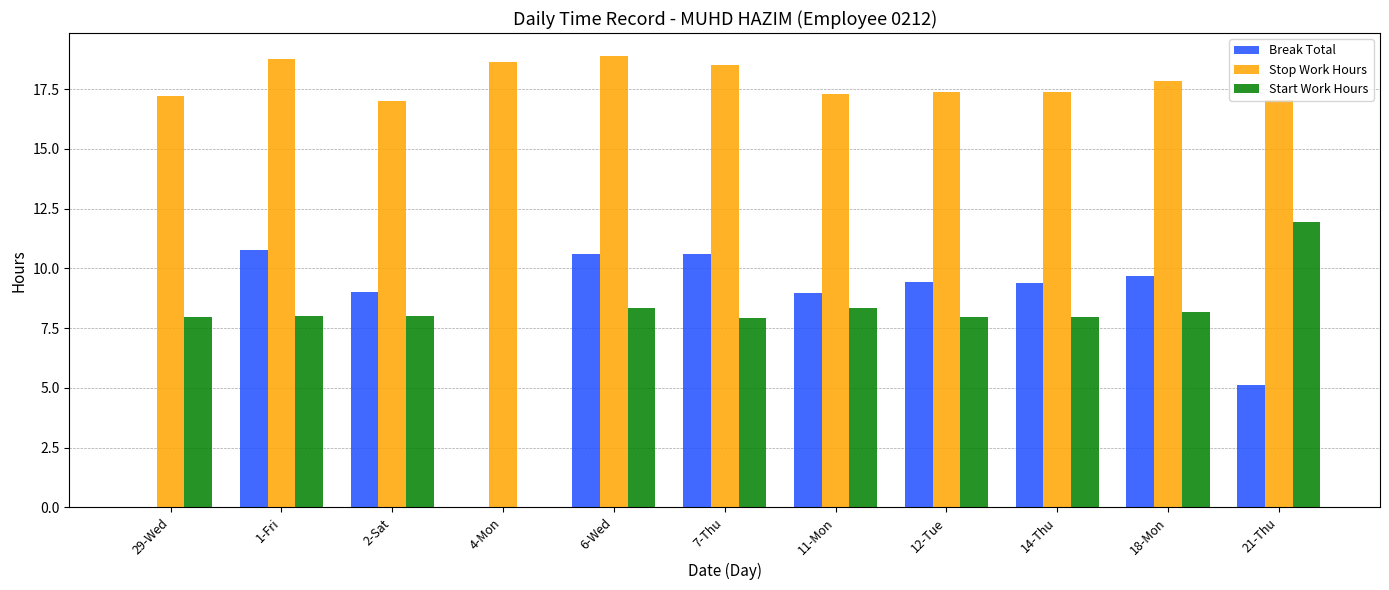

What is the highest value of the Stop Work Hours series?

18.9